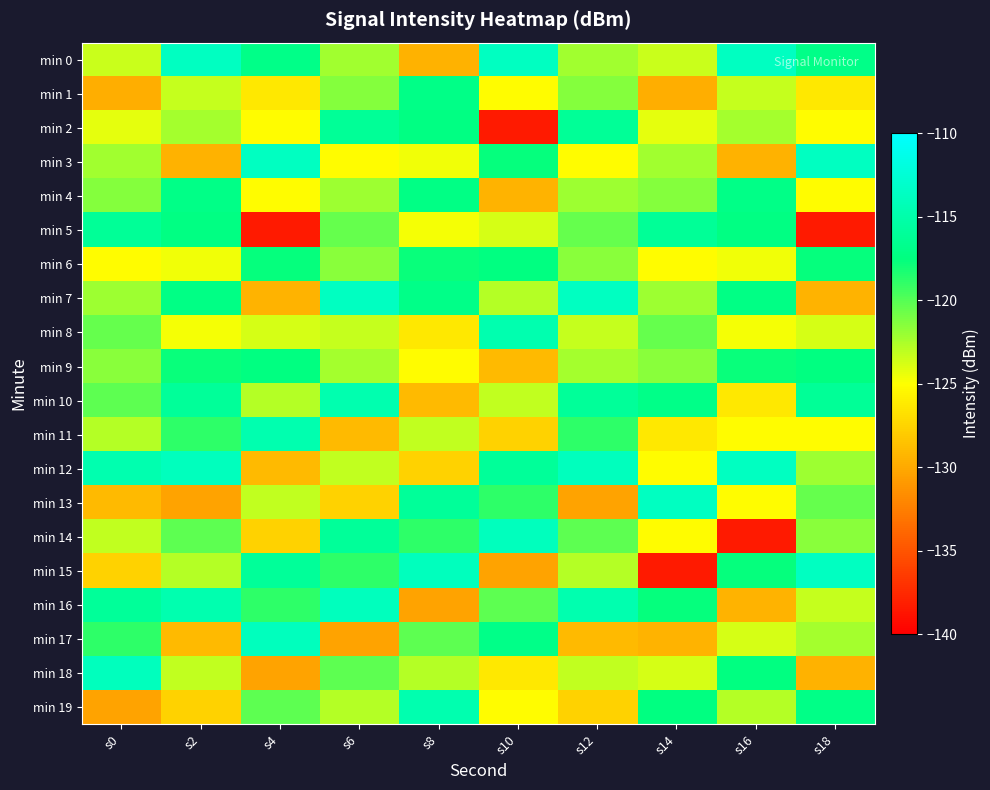

Rank the series at s12 from lowest to highest value.

min 13, min 17, min 19, min 3, min 8, min 18, min 15, min 9, min 0, min 4, min 6, min 1, min 5, min 14, min 11, min 2, min 10, min 16, min 12, min 7